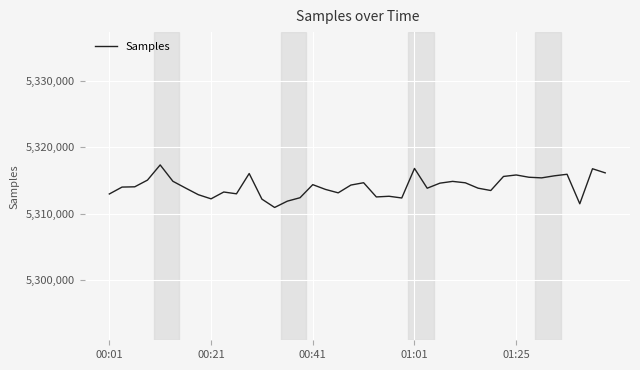

What is the difference between the maximum and minimum values?

6405